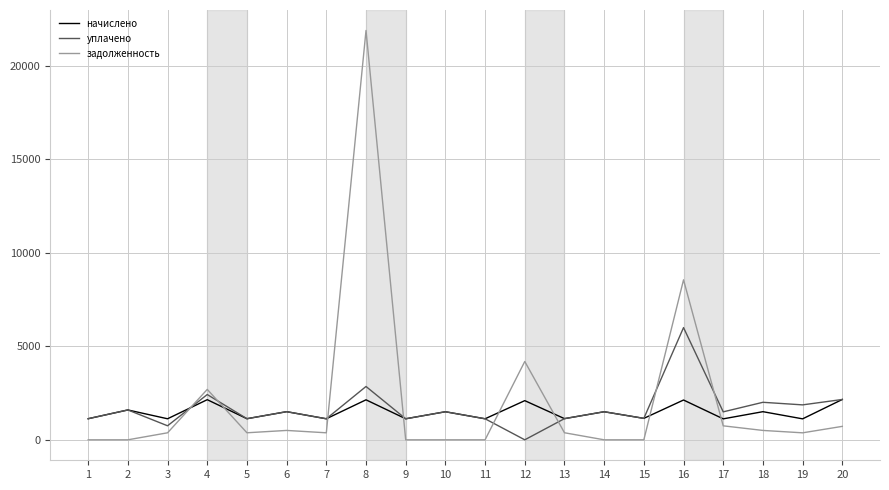

What is the highest value of the задолженность series?

21886.9